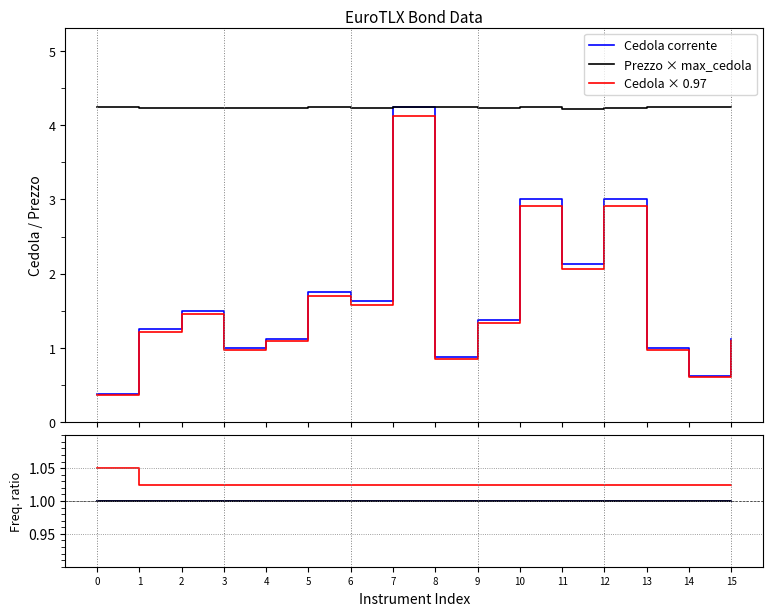

Between which two adjacent categories do up and Cedola × 0.97 first intersect?

0 and 1